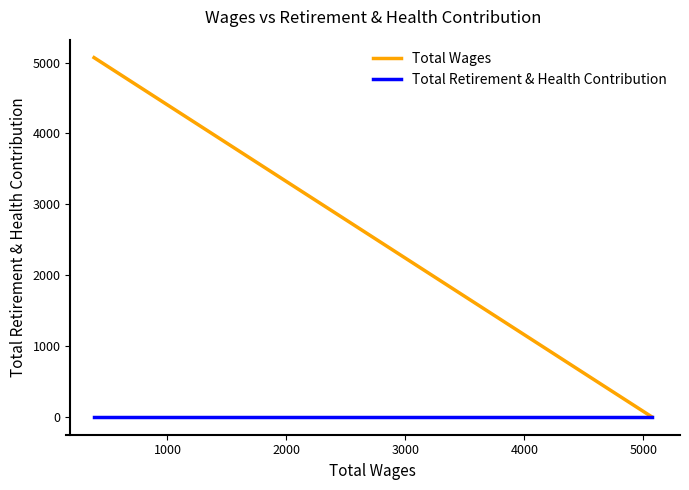

Which series has the largest range (max minus min)?

Total Wages